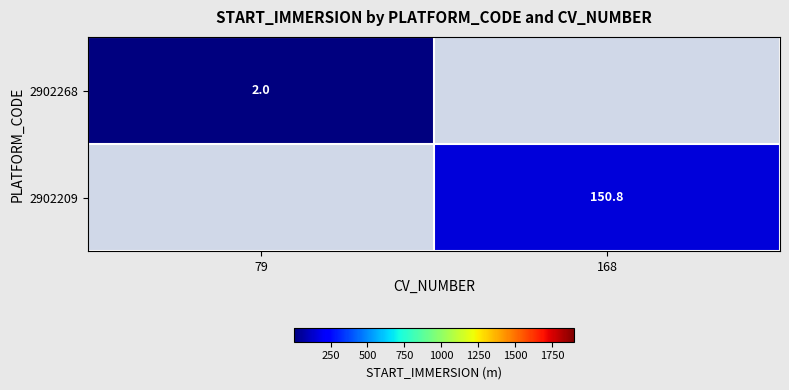

The 2902209 series shows 197.5 at 168. True or false?

False